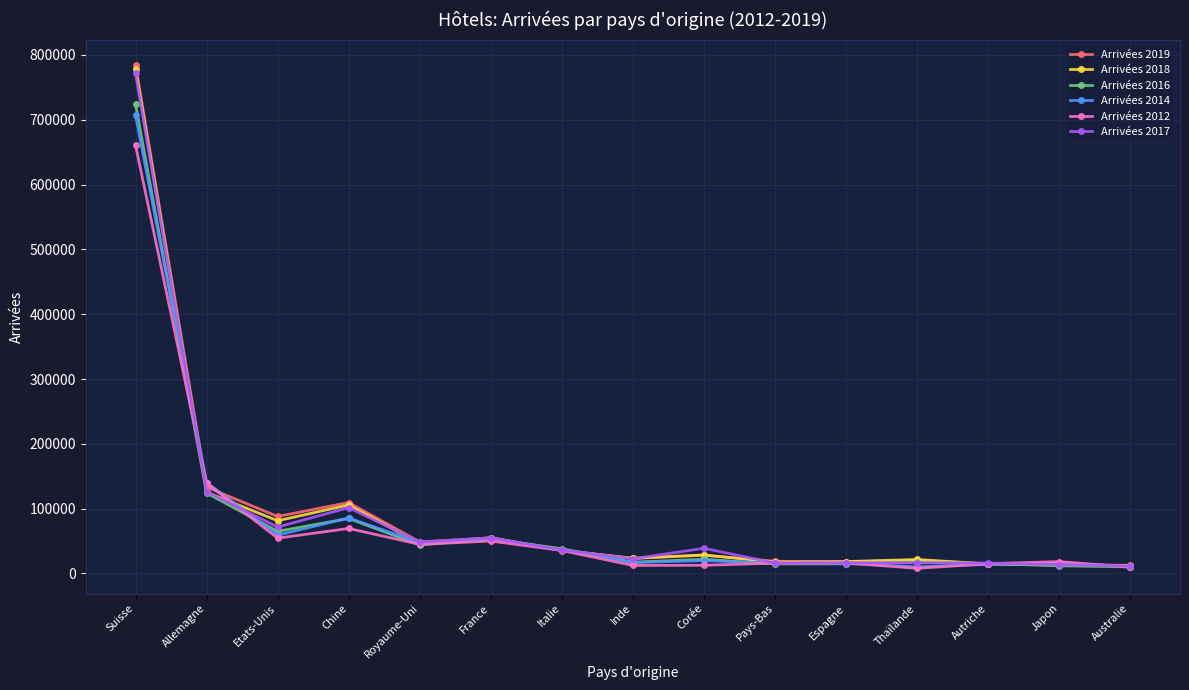

What are all the series names shown in the legend?

Arrivées 2019, Arrivées 2018, Arrivées 2016, Arrivées 2014, Arrivées 2012, Arrivées 2017